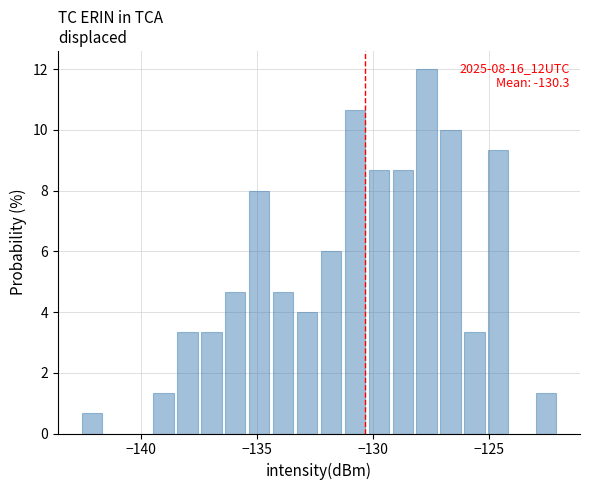

Read against the x-axis, roughly where is the centre of the tallest bar?

-127.5